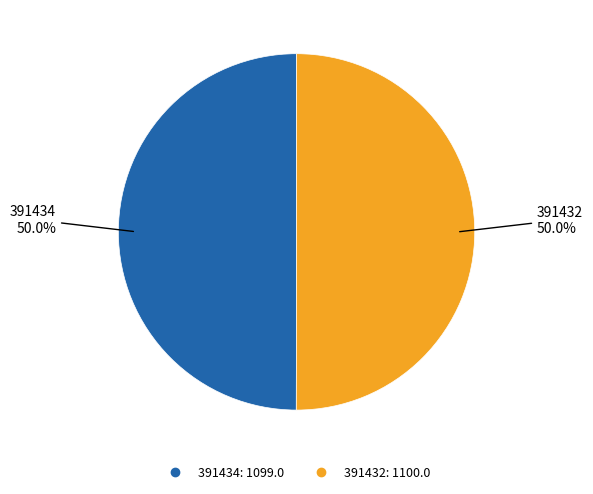

What portion of the pie excludes 391434?

50.0%